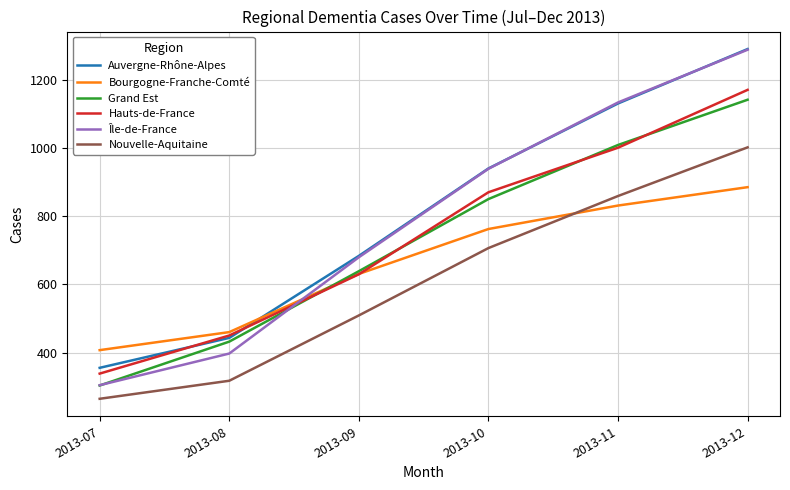

Does the chart display data point markers on the line(s)?

No